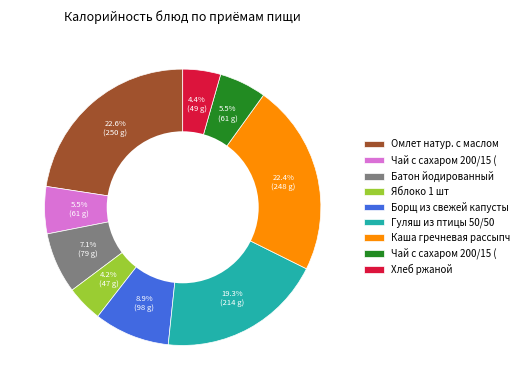

Is there any slice that represents more than half of the pie?

No